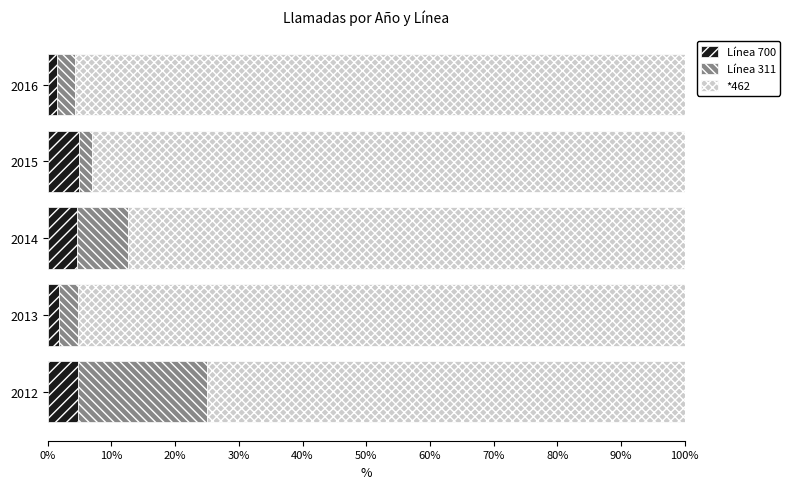

Is it true that Línea 700 equals 4.6 at 2014?

True